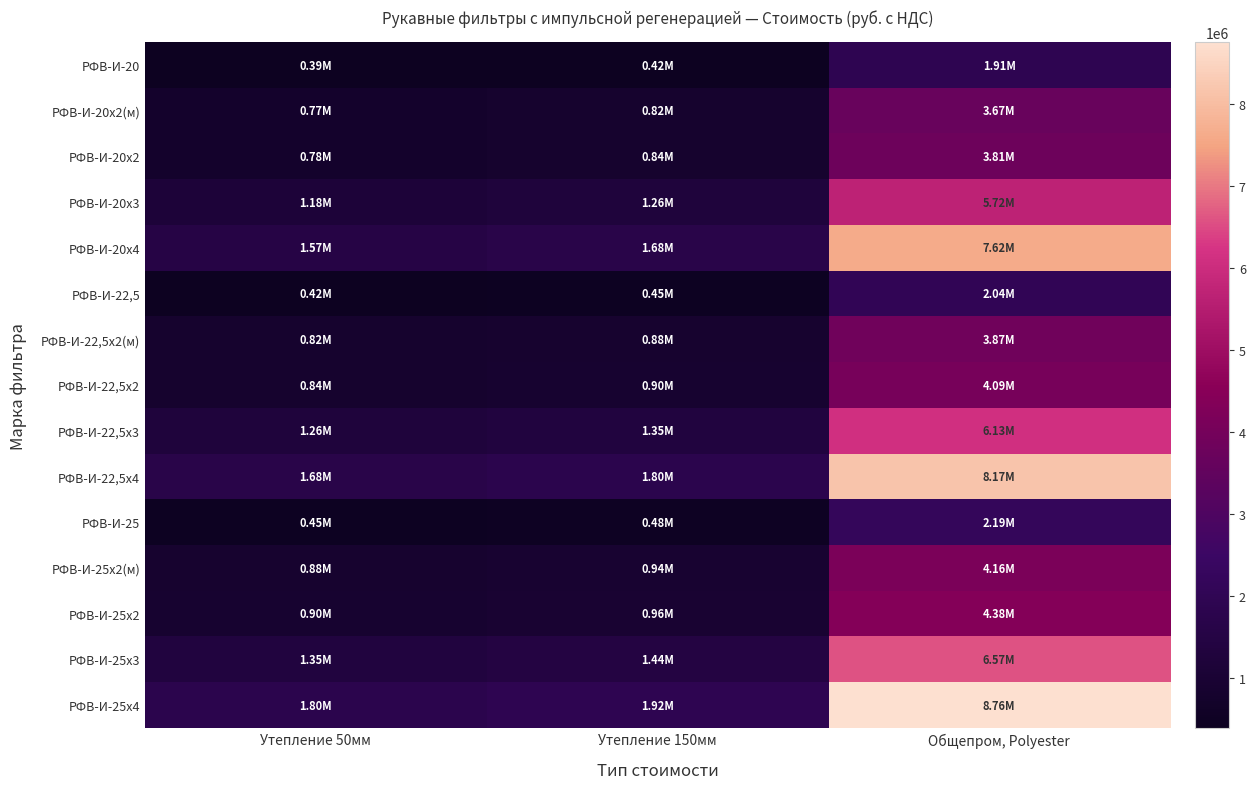

How many data points does each series have?

3